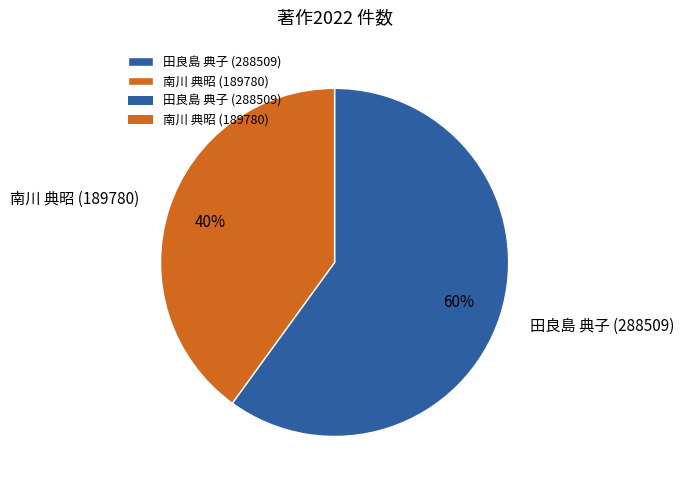

Count the number of slices in the pie.

2